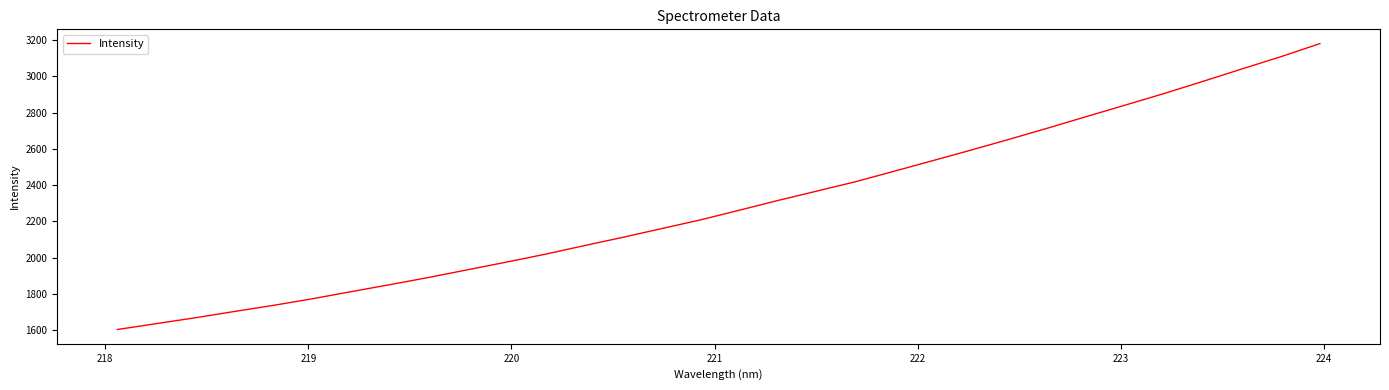

True or false: the data has more than 2 interior local peaks.

False